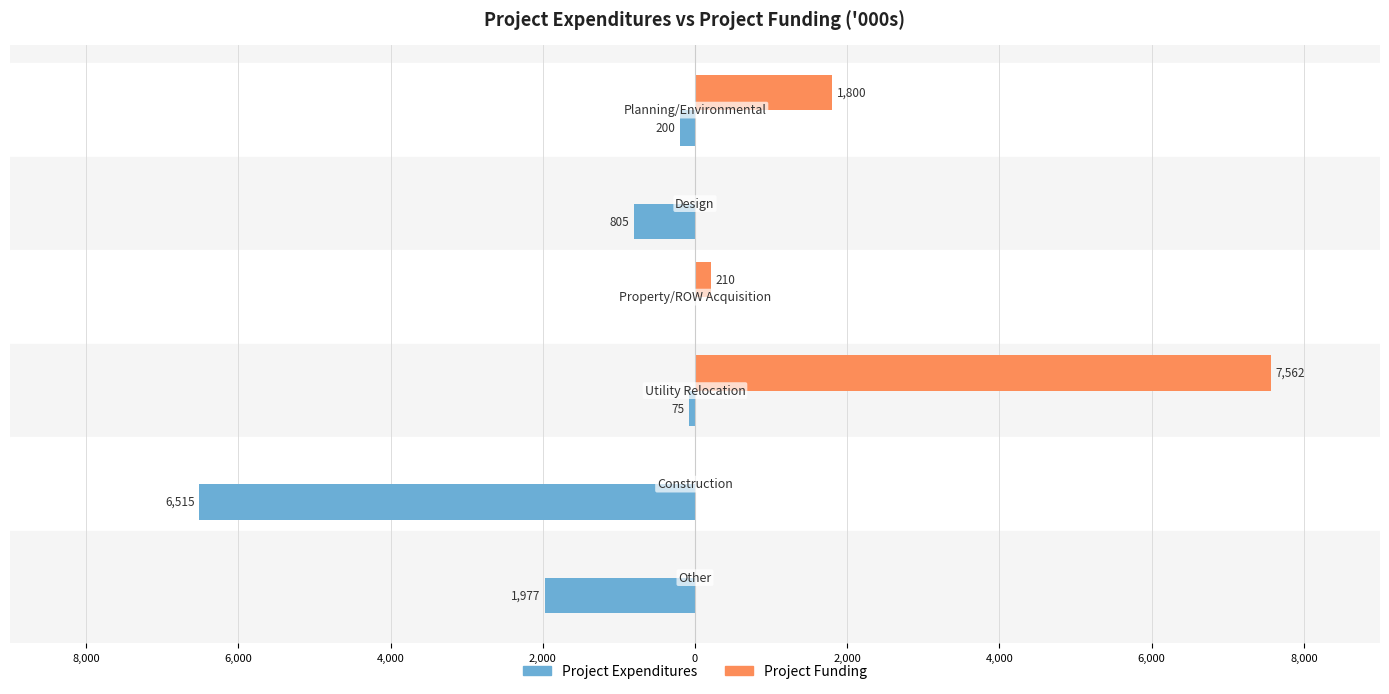

What are all the series names shown in the legend?

Project Expenditures, Project Funding